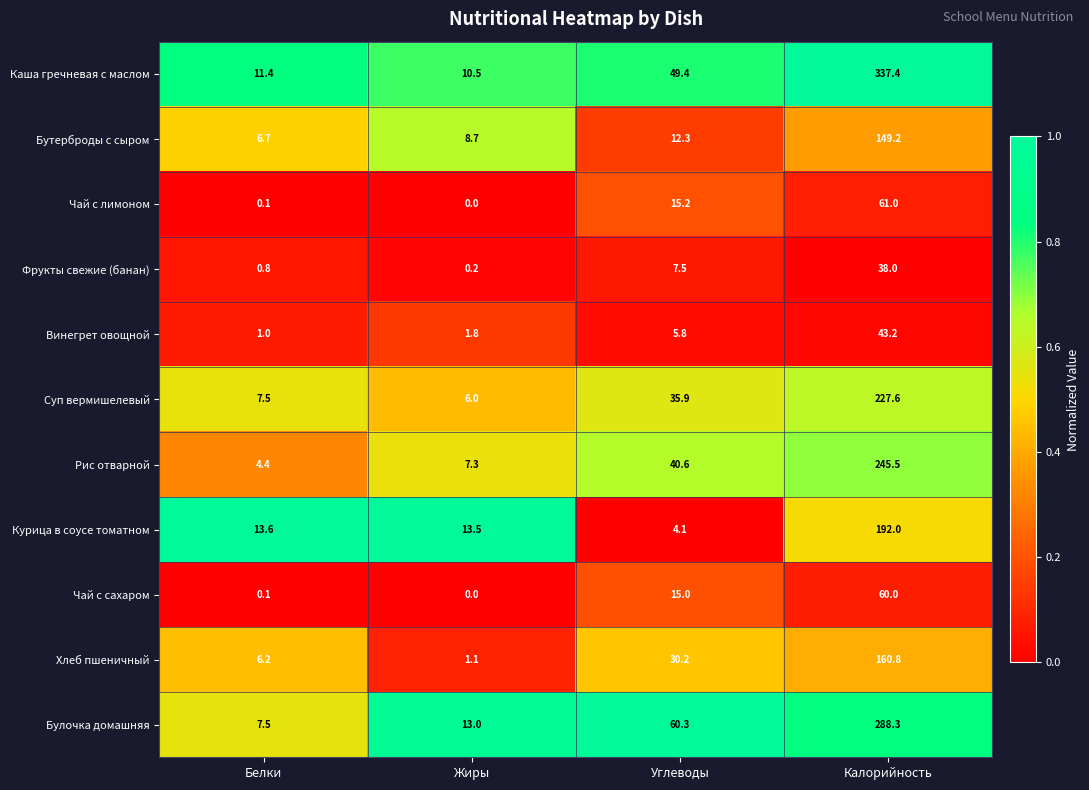

What is the difference between the highest and lowest values at Белки?

13.5